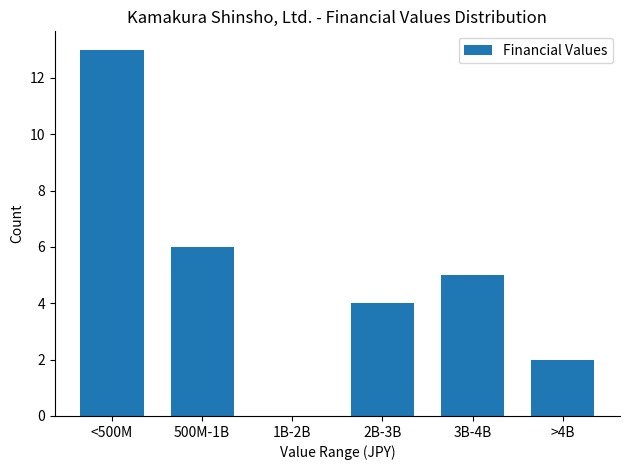

Reading left to right, transcribe all the data shown in this chart.

<500M=13	500M-1B=6	1B-2B=0	2B-3B=4	3B-4B=5	>4B=2